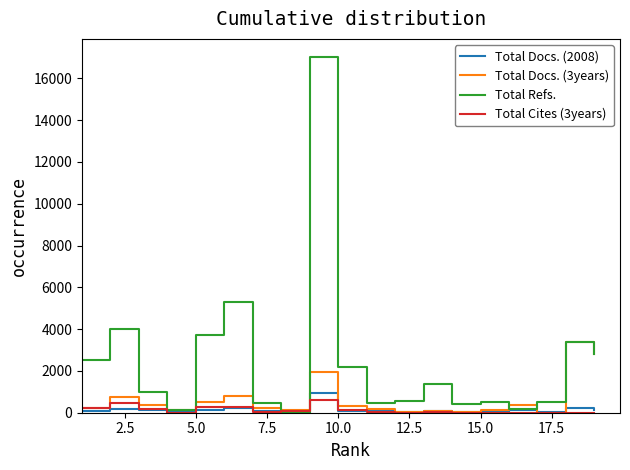

What is the sum of all Total Cites (3years) values?

2246